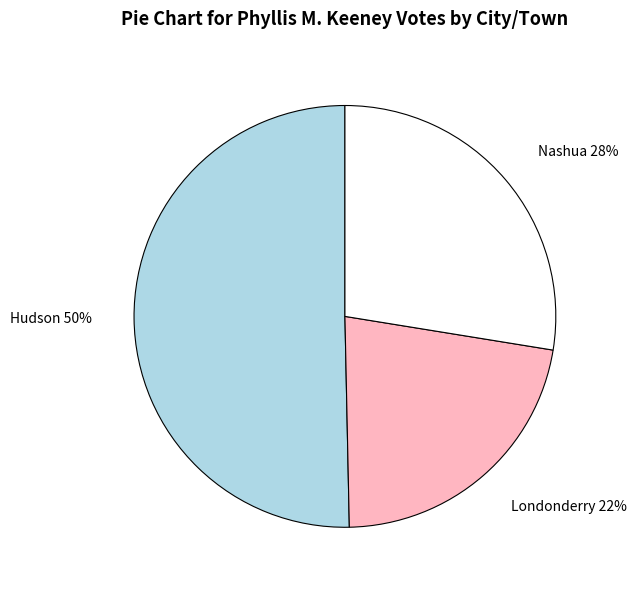

Is it true that Londonderry is 22% of the pie?

True